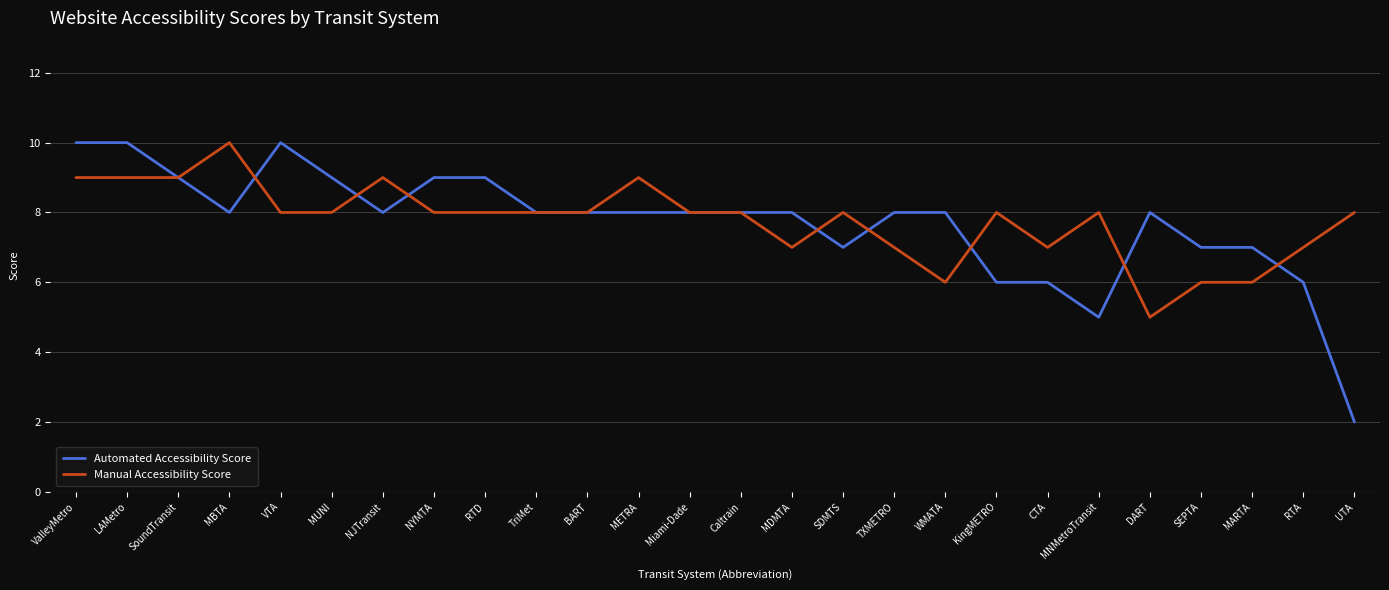

What is the sum of all Automated Accessibility Score values?

200